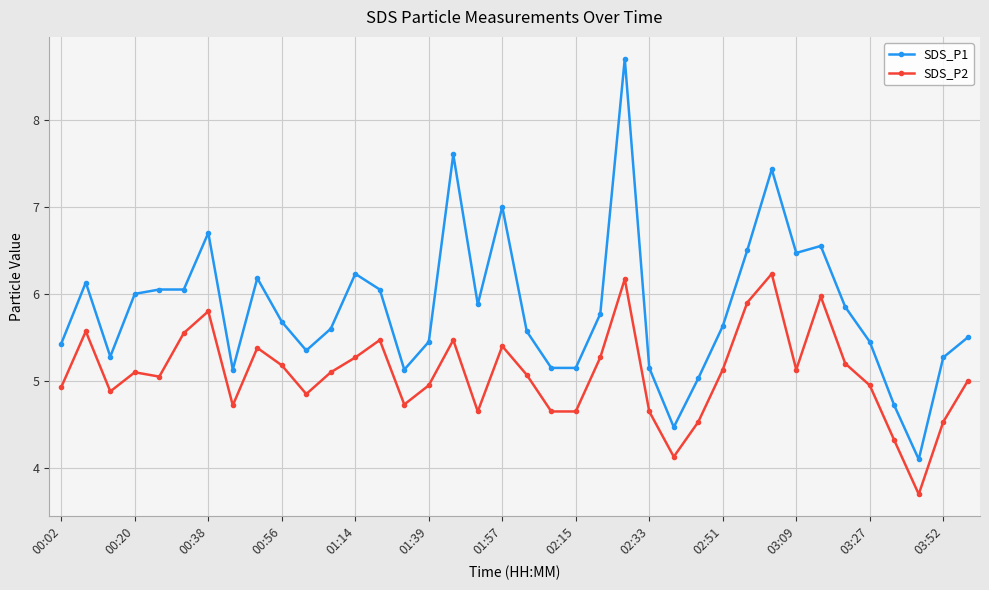

What is the minimum value shown in the chart?

3.7